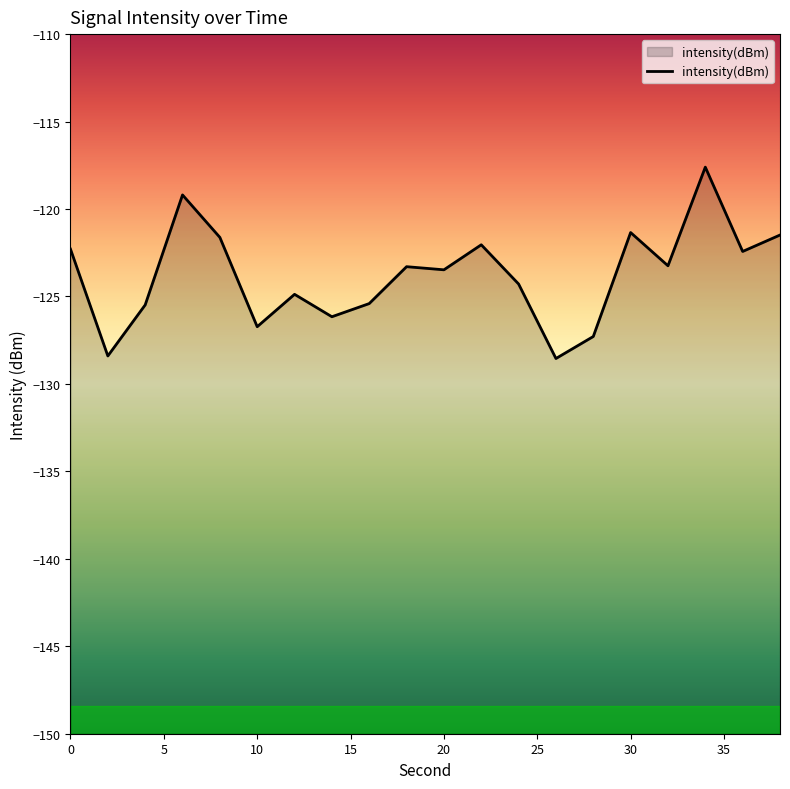

What is the maximum value shown in the chart?

-117.6